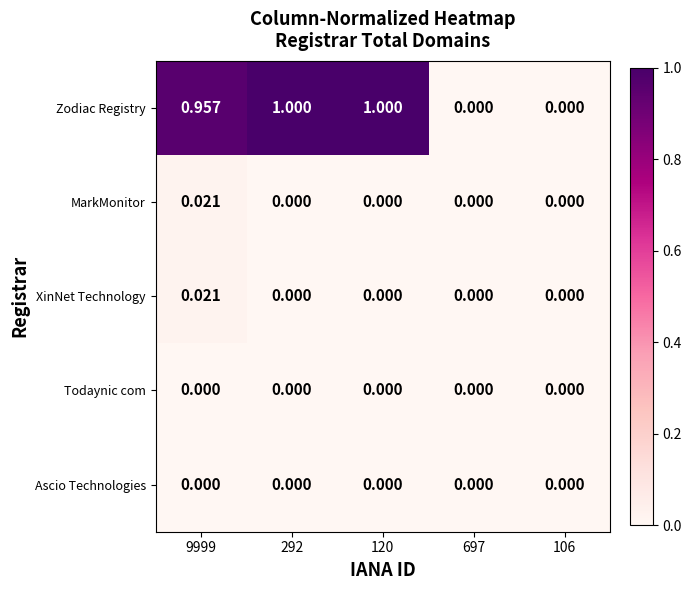

Which series changed the most between 120 and 106?

Zodiac Registry